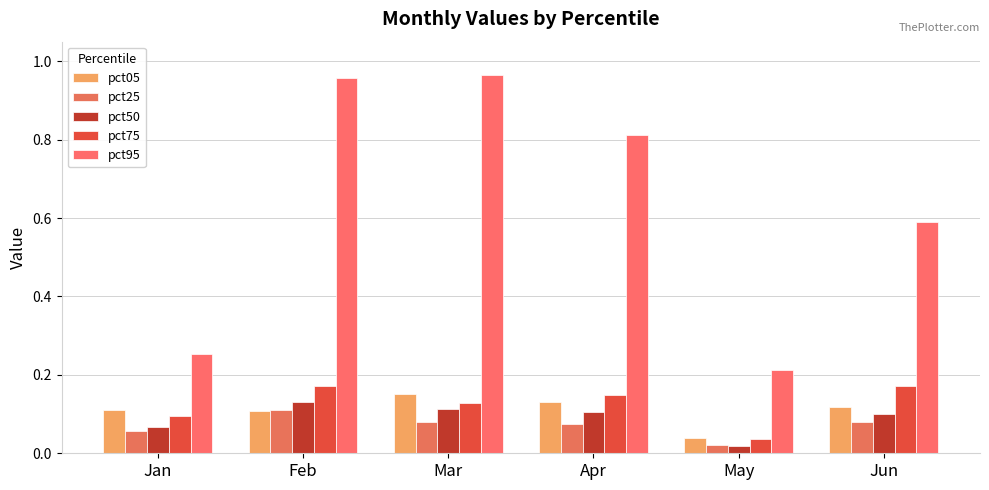

Which series has the largest total across all categories?

pct95